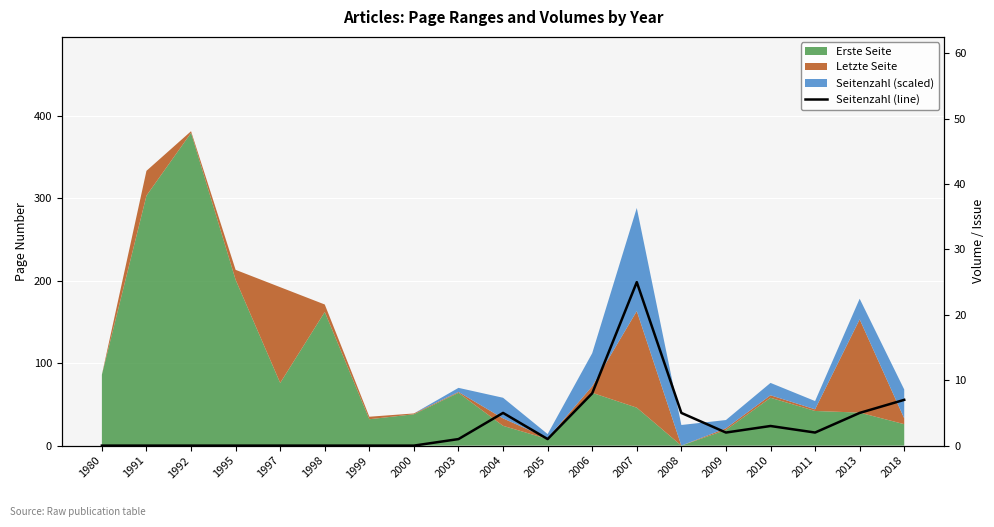

At which label is the value closest to 12?

2006